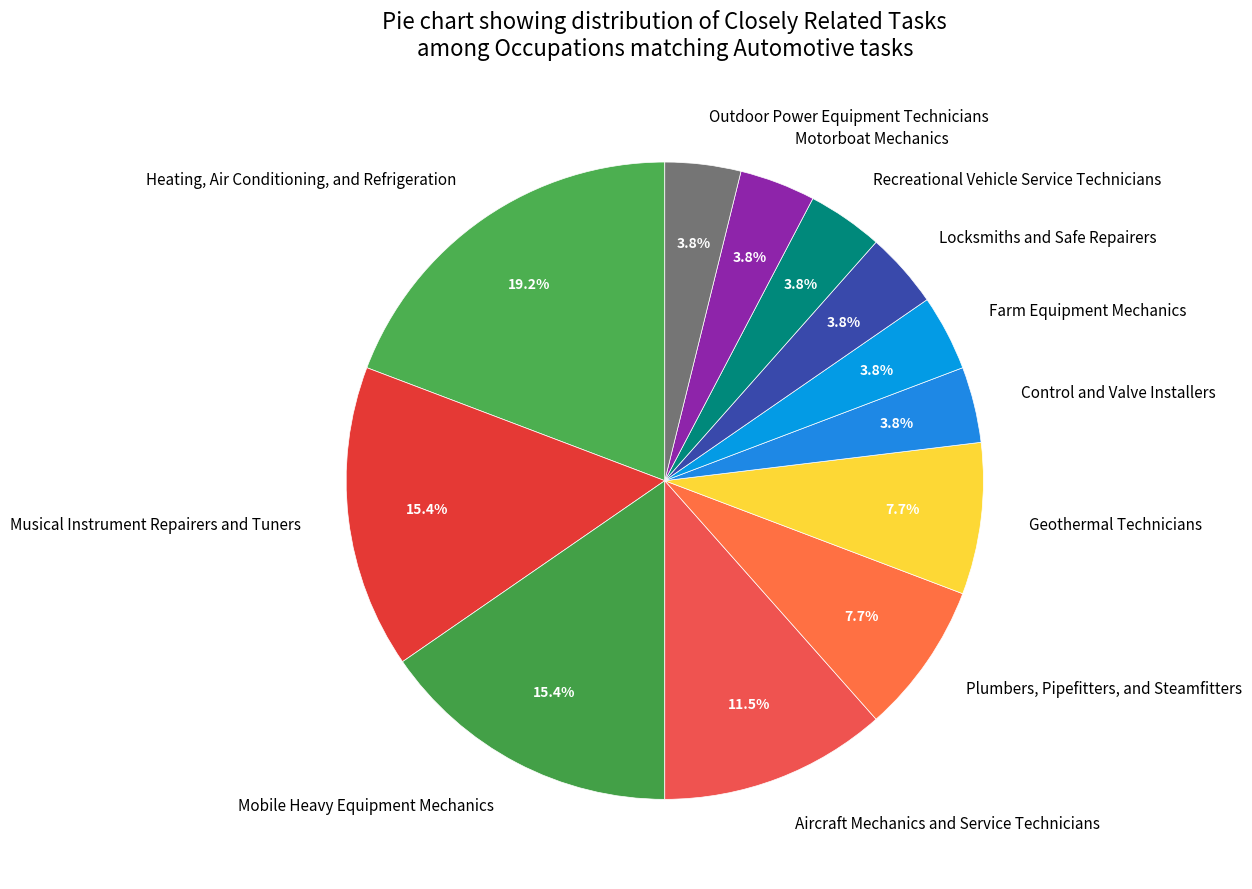

Which slice is the largest?

Heating, Air Conditioning, and Refrigeration